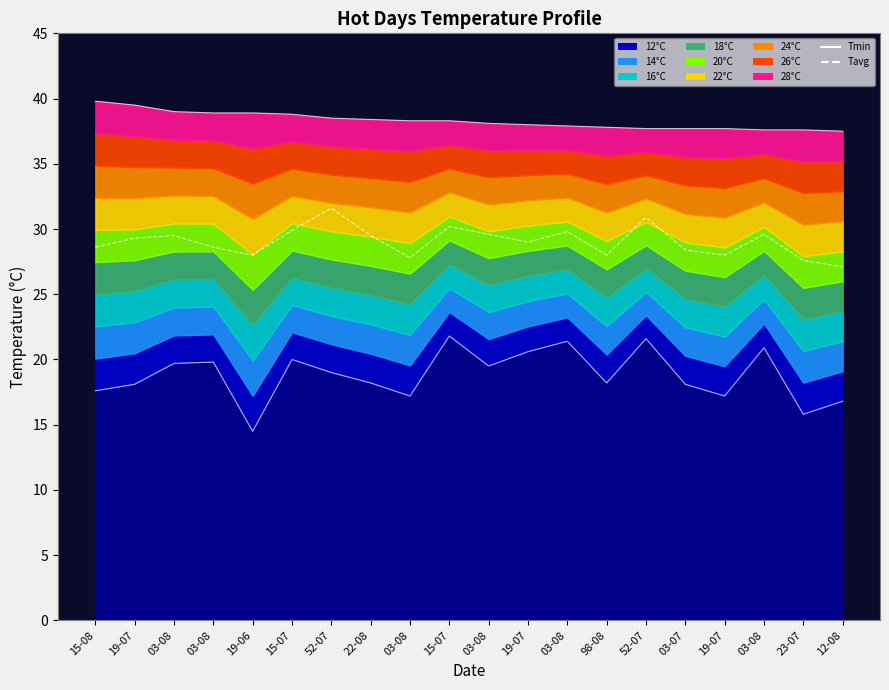

What is the label of the 3rd point from the right?

03-08